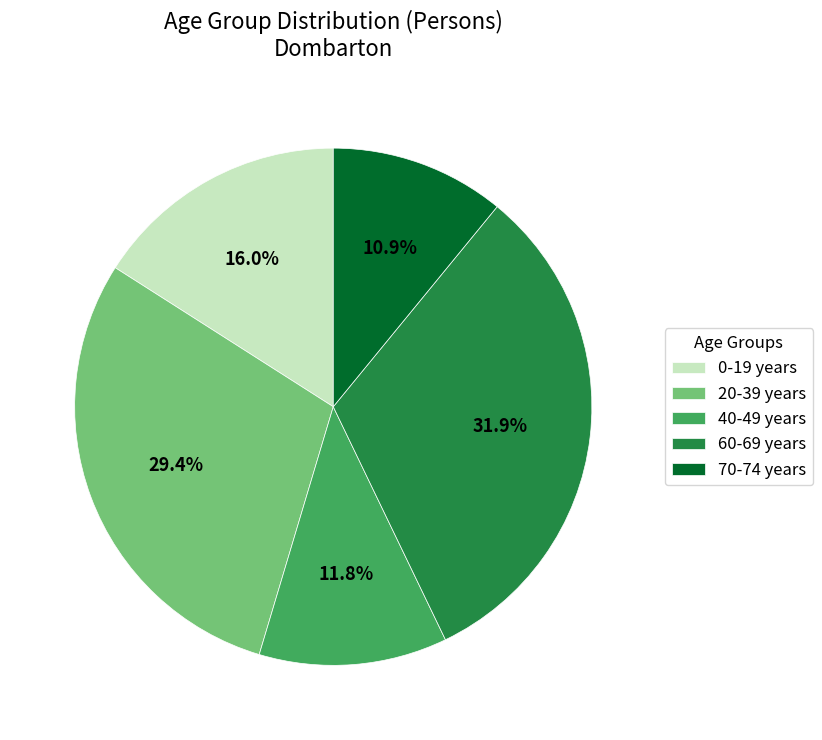

Rank the categories by value from lowest to highest.

70-74 years, 40-49 years, 0-19 years, 20-39 years, 60-69 years